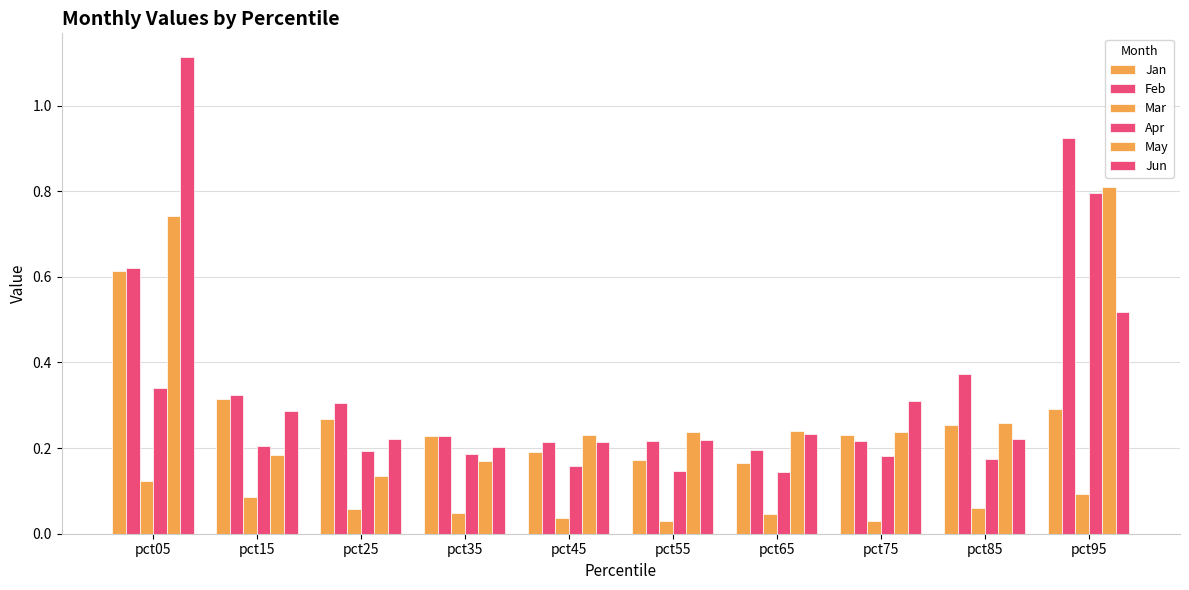

How many distinct data groups are displayed?

6